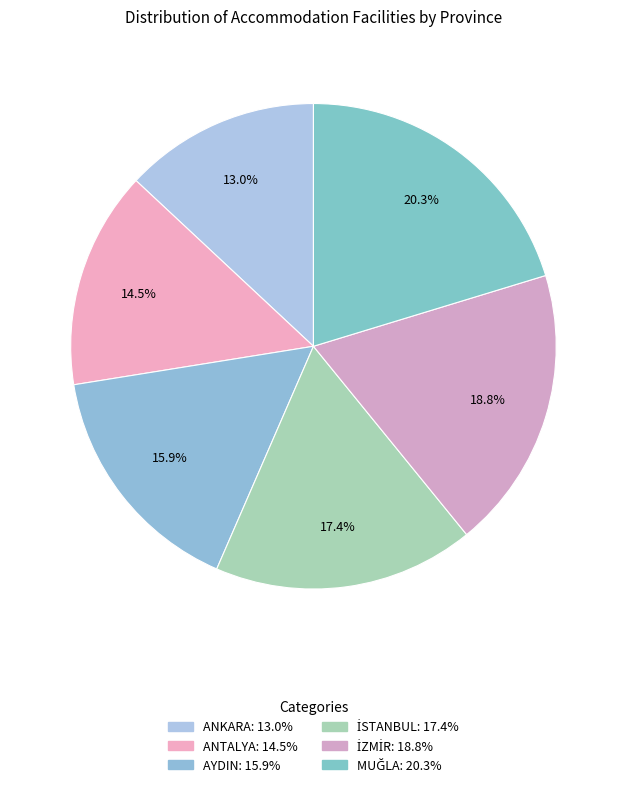

To the nearest percent, what portion does ANKARA represent?

13%